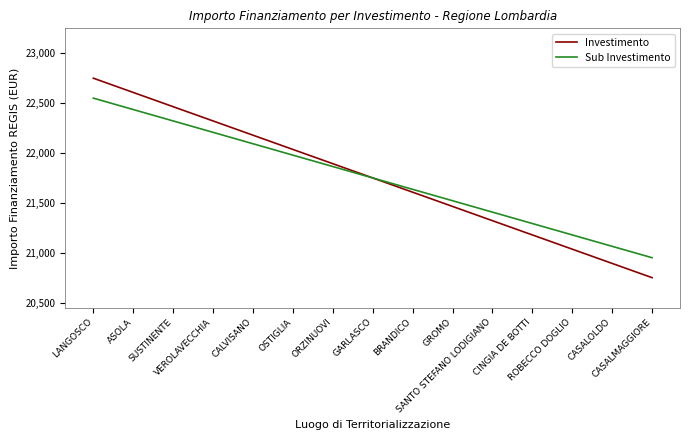

What is the sum of all Sub Investimento values?

326250.0